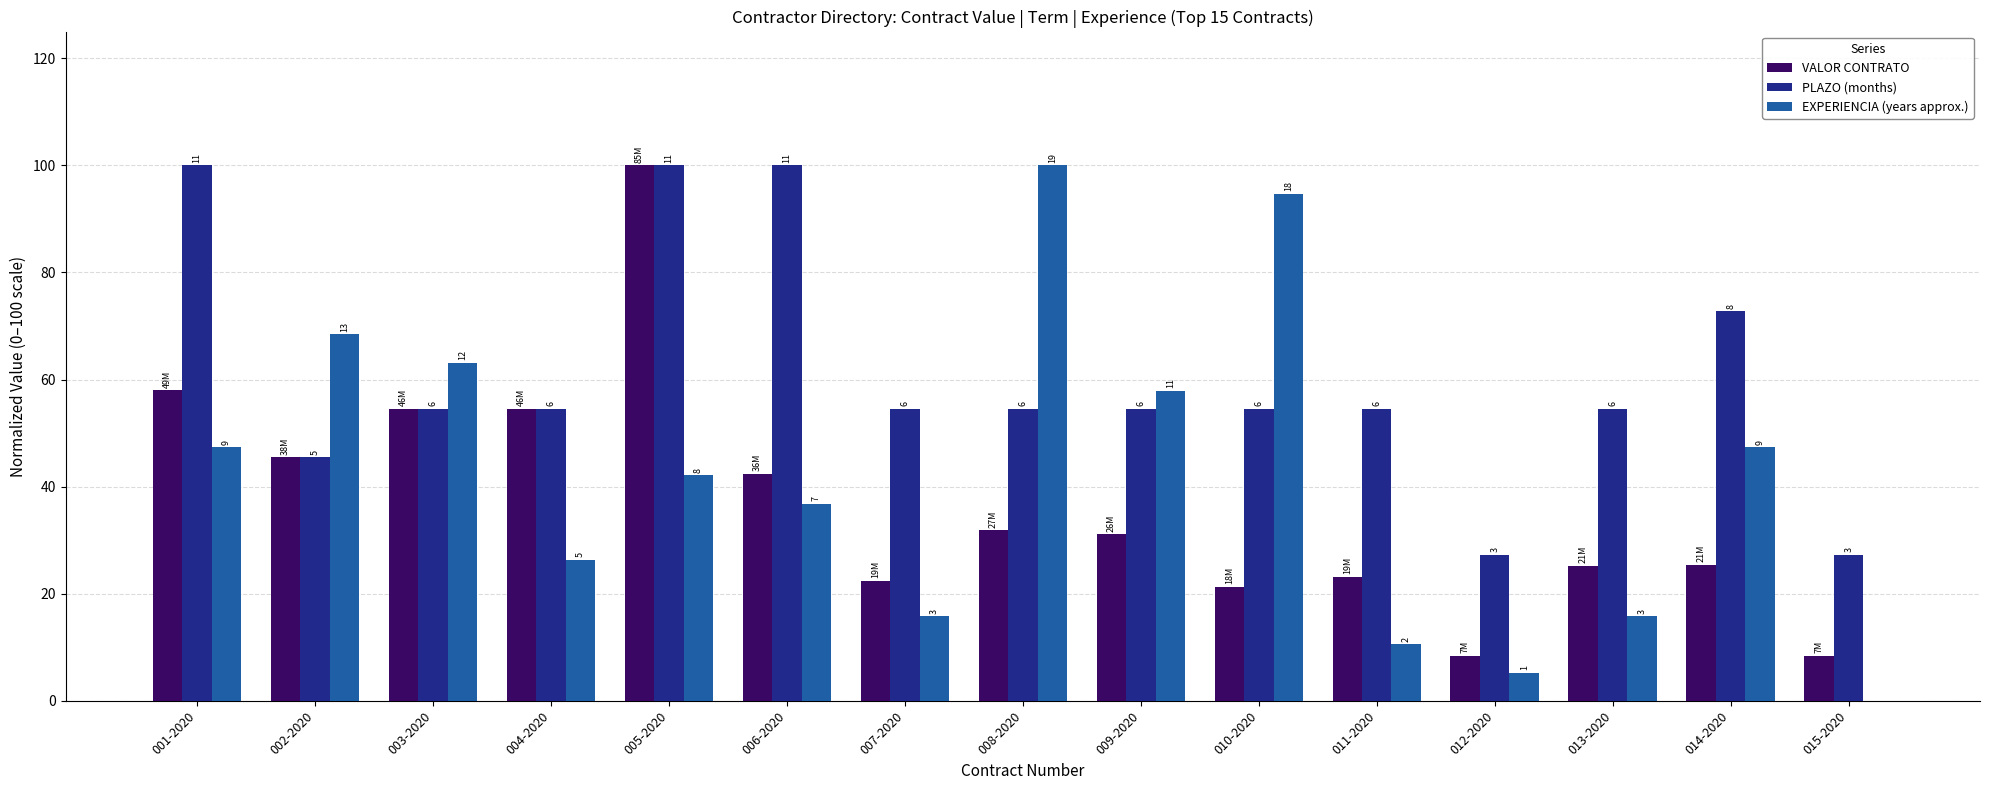

What are all the series names shown in the legend?

VALOR CONTRATO, PLAZO (months), EXPERIENCIA (years approx.)